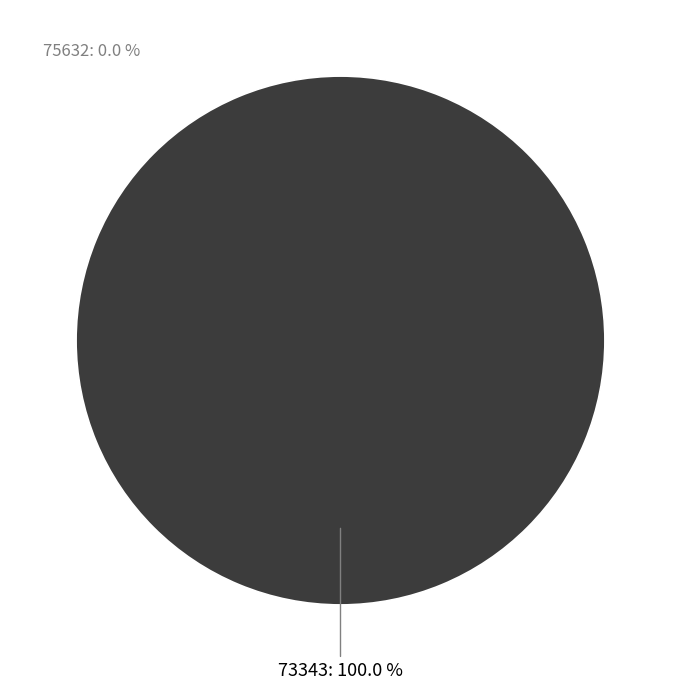

To the nearest percent, what is the difference between the largest and smallest slice percentages?

100%